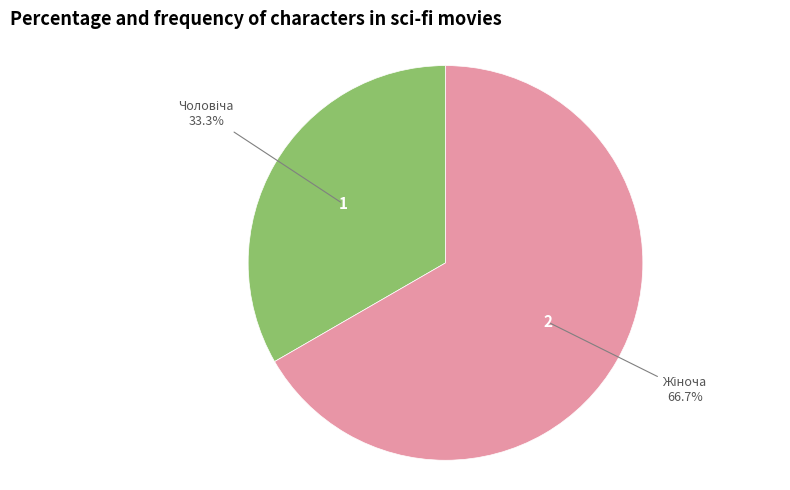

Is there any slice that represents more than half of the pie?

Yes